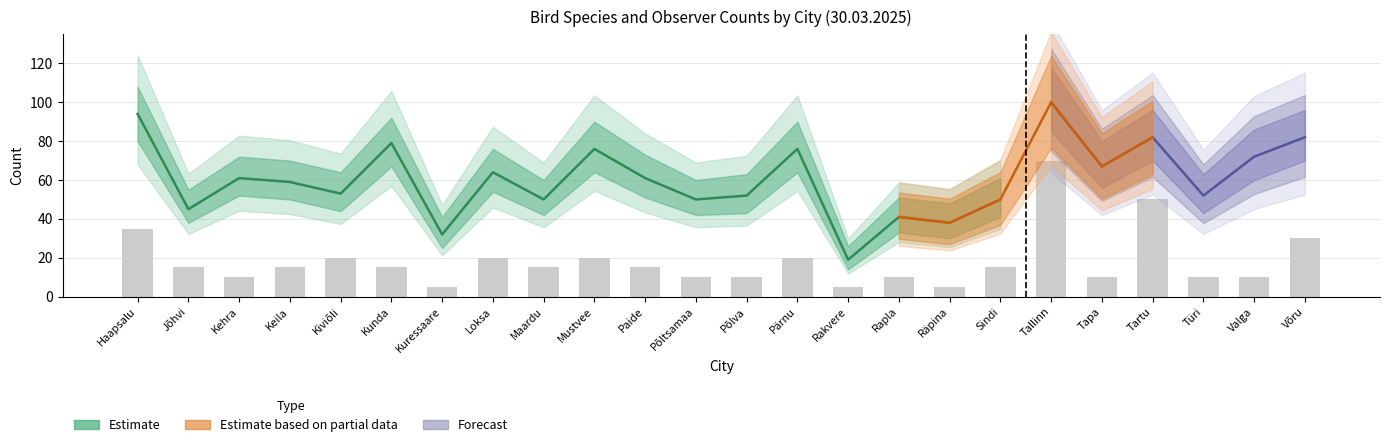

What is the label of the 5th bar from the right?

Tapa